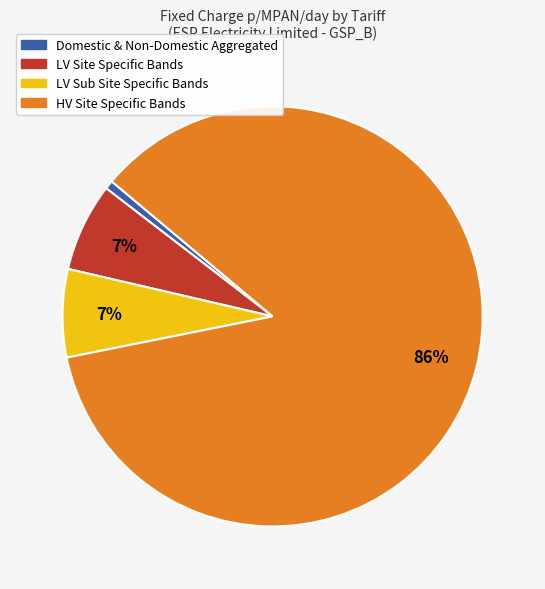

Does any single category account for the majority?

Yes